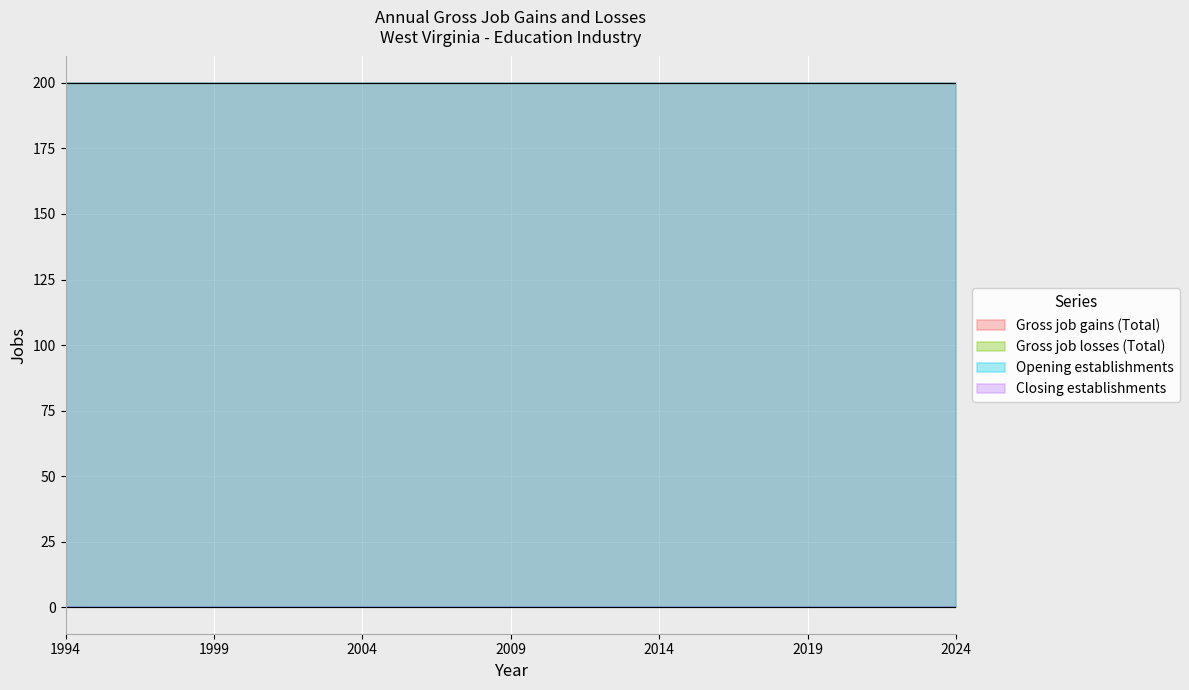

At which category is the sum across all series the highest?

1994